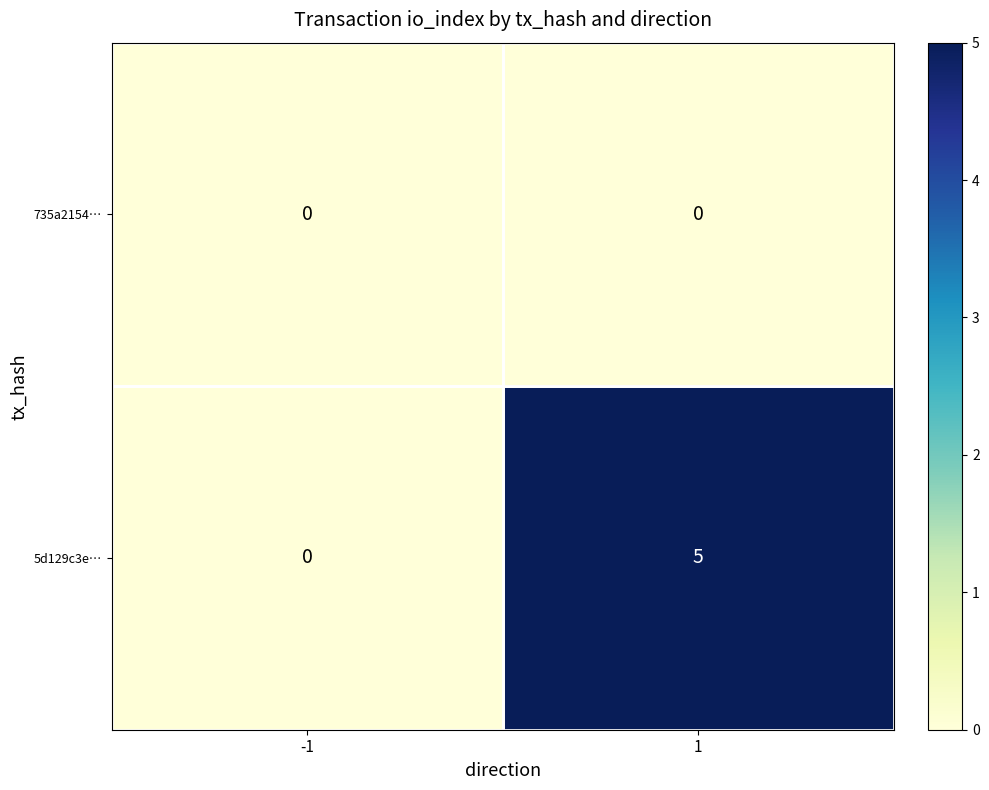

List the labels in order of 5d129c3e… value, smallest first.

-1, 1